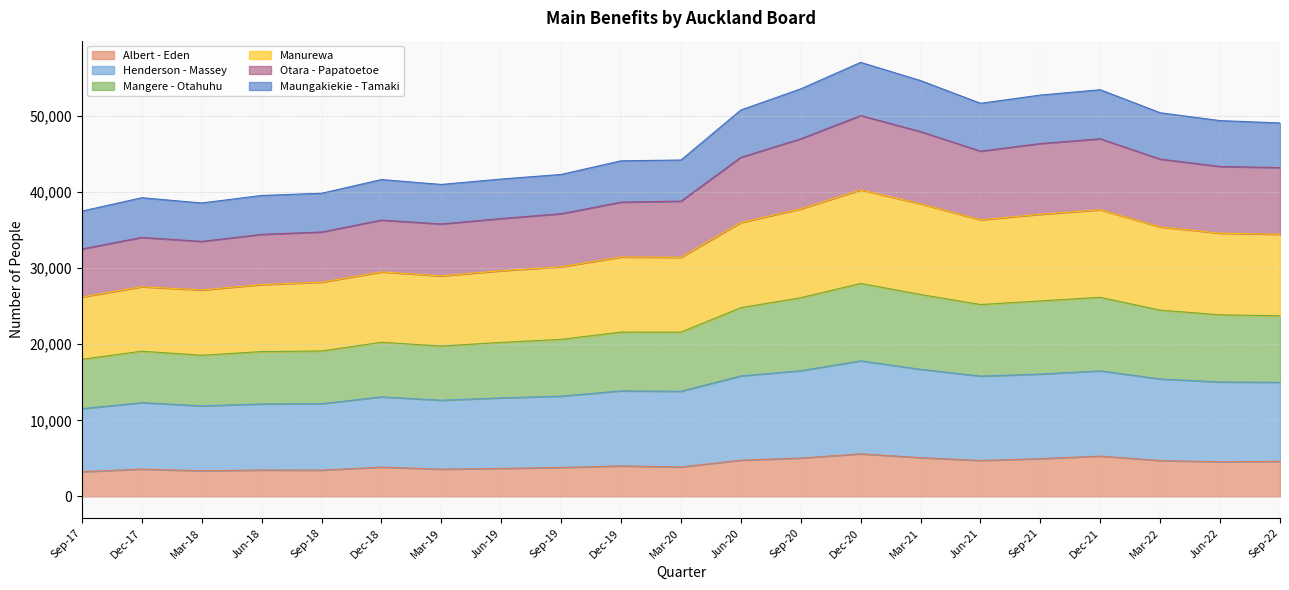

The Maungakiekie - Tamaki series shows 5150 at Sep-21. True or false?

False